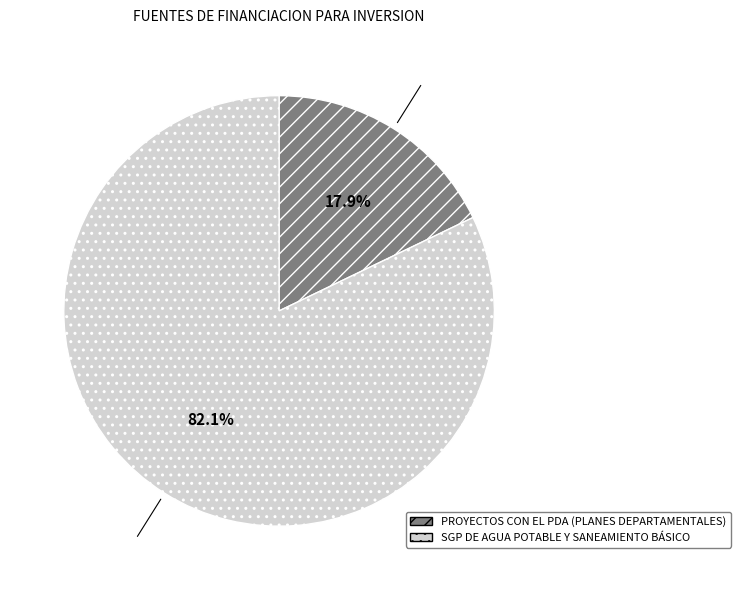

To the nearest percent, what is the average slice percentage?

50%